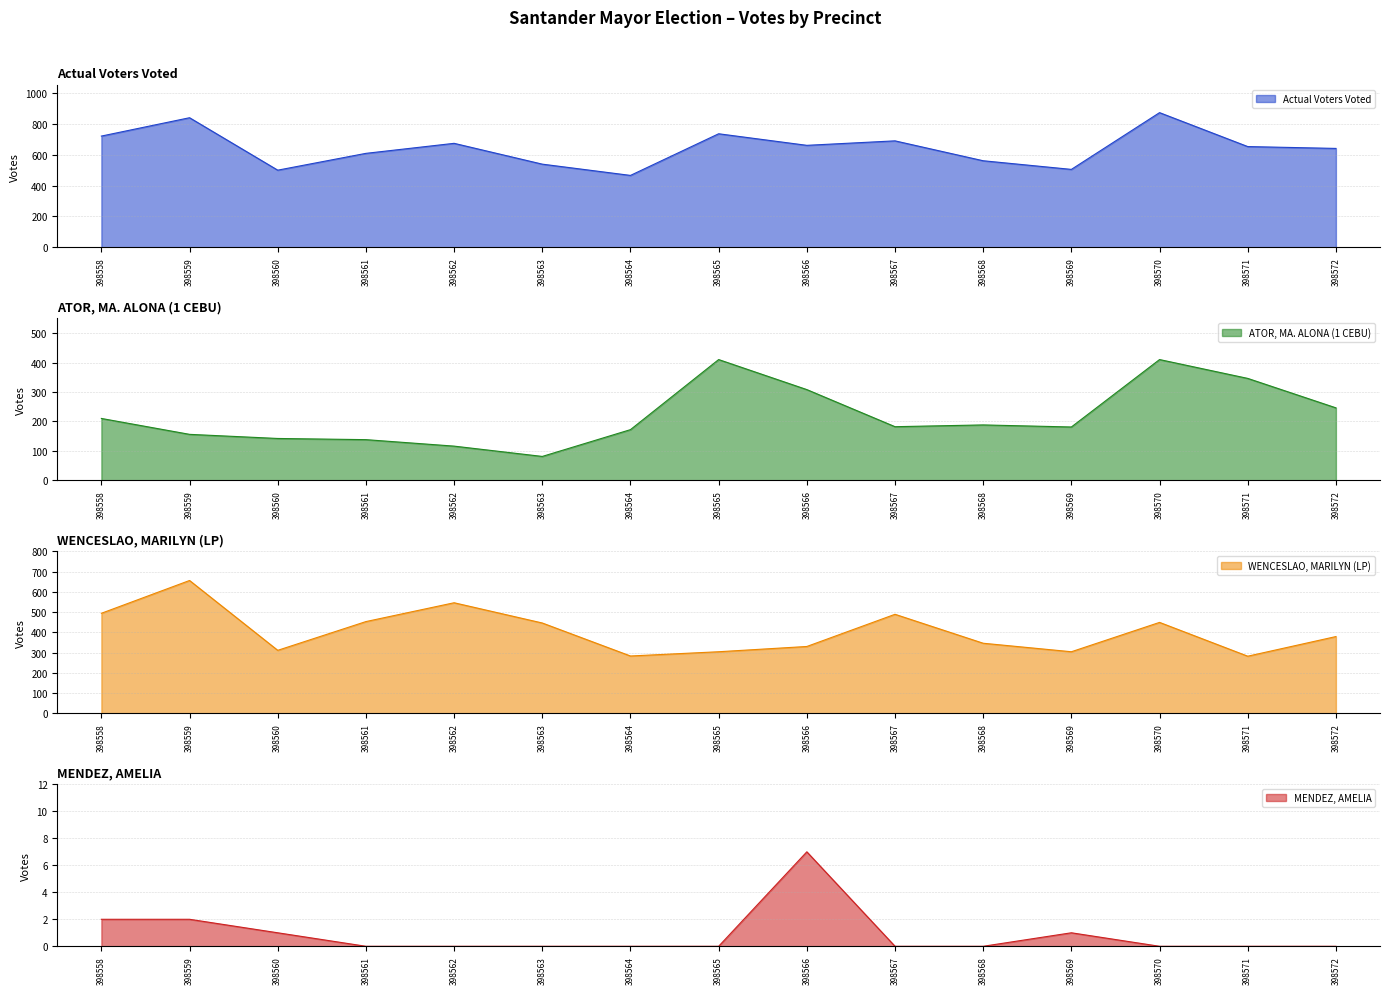

Which series changed the most between 398560 and 398566?

ATOR, MA. ALONA (1 CEBU)